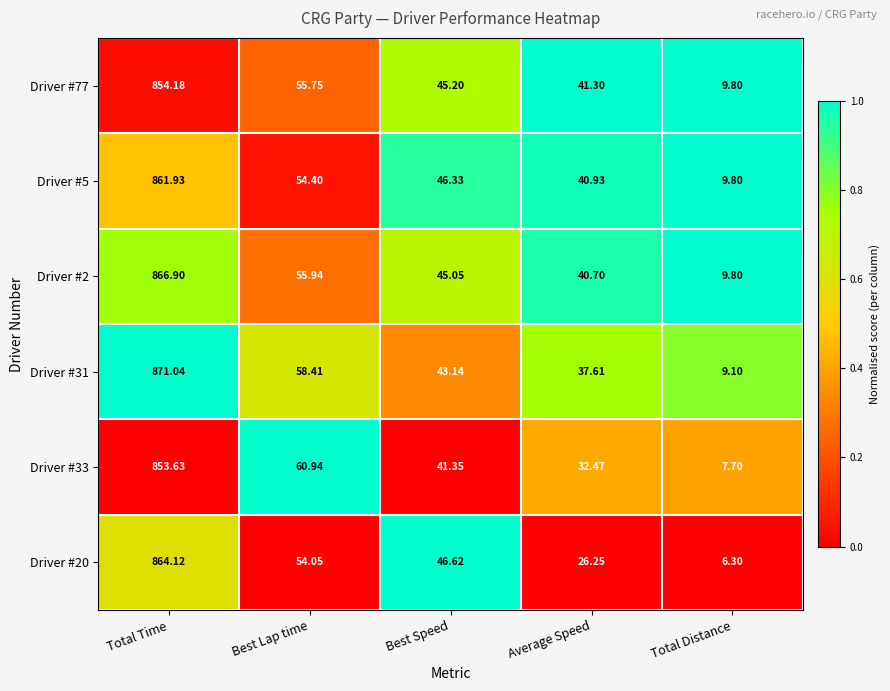

Rank the categories by Driver #5 value from highest to lowest.

Total Time, Best Lap time, Best Speed, Average Speed, Total Distance